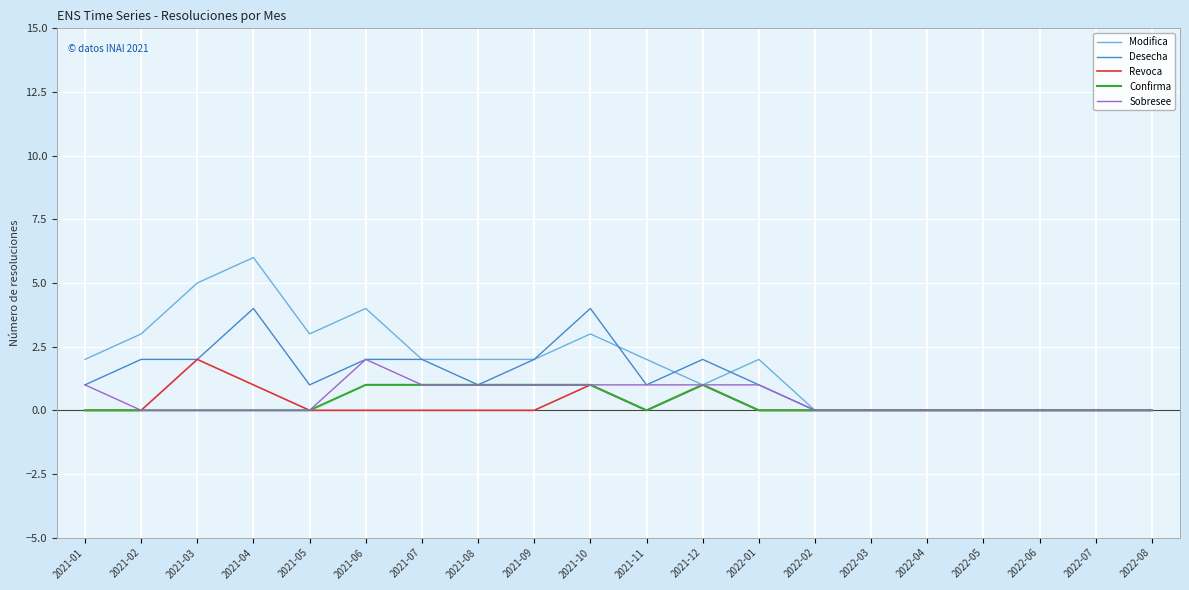

The Desecha series shows -2 at 2022-04. True or false?

False